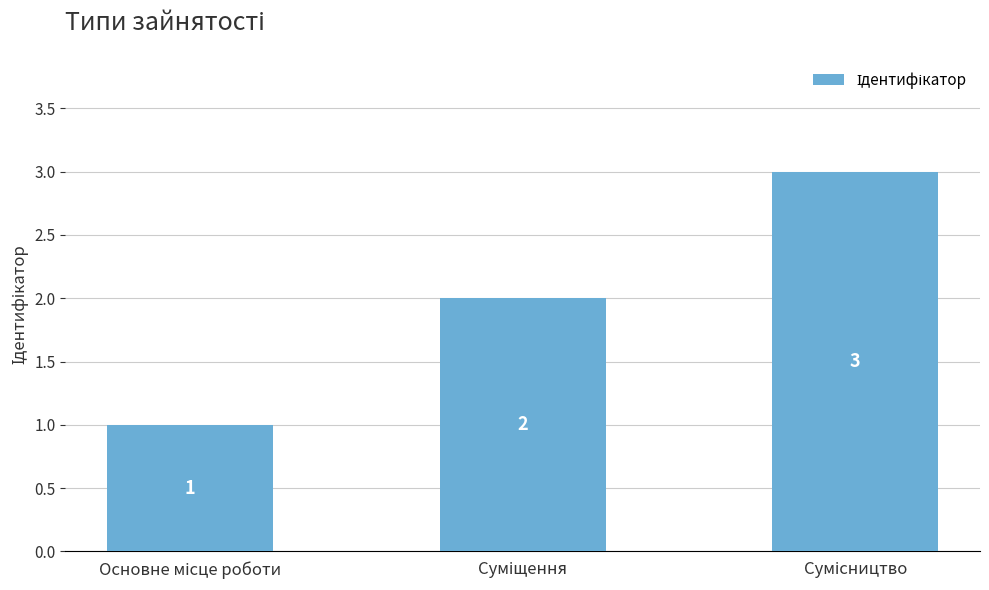

What is the value of the 2nd bar from the left?

2